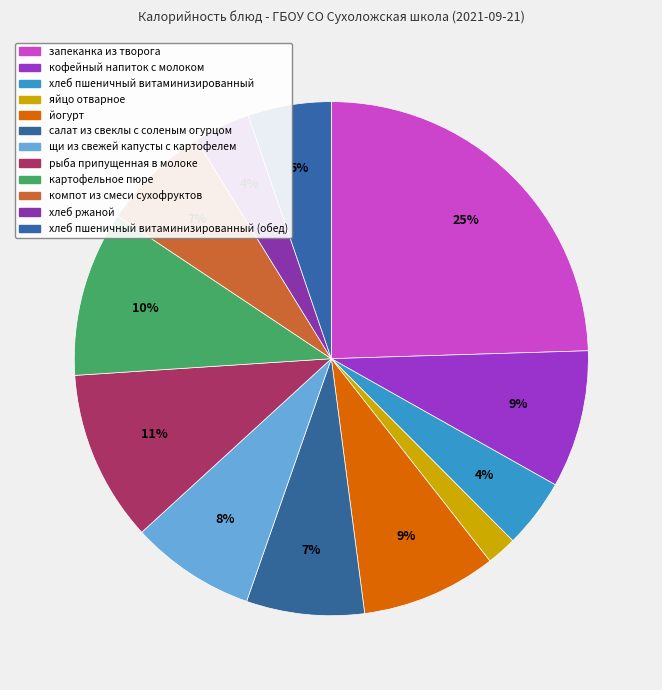

Does яйцо отварное represent more than half of the total?

No